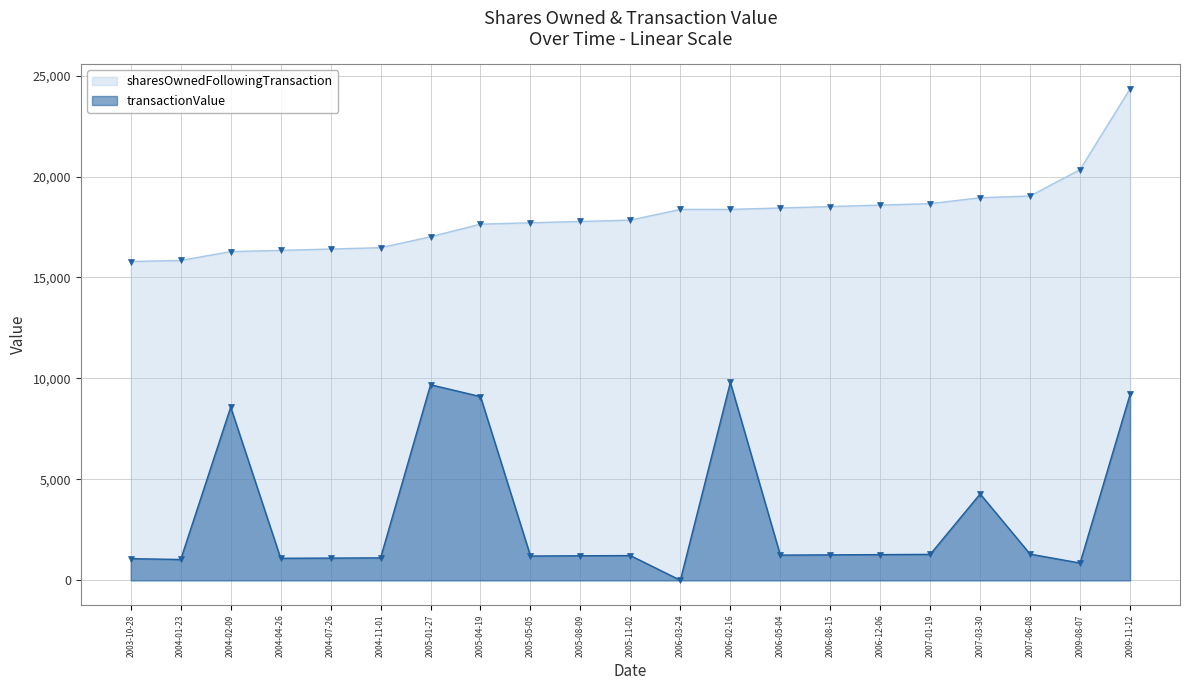

Where is transactionValue nearest to the value 4906?

2007-03-30